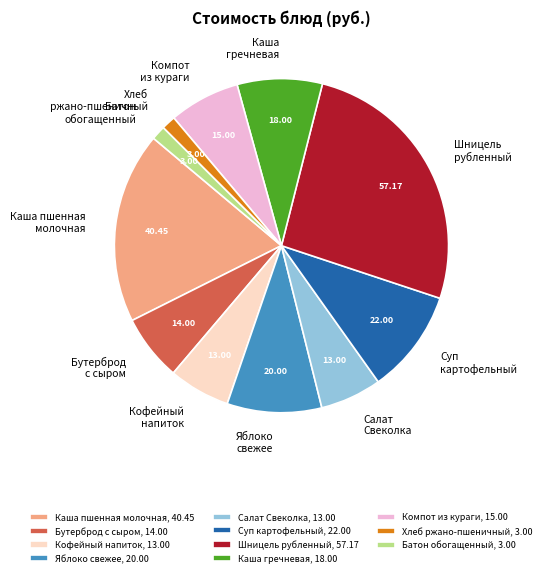

Does any single category account for the majority?

No